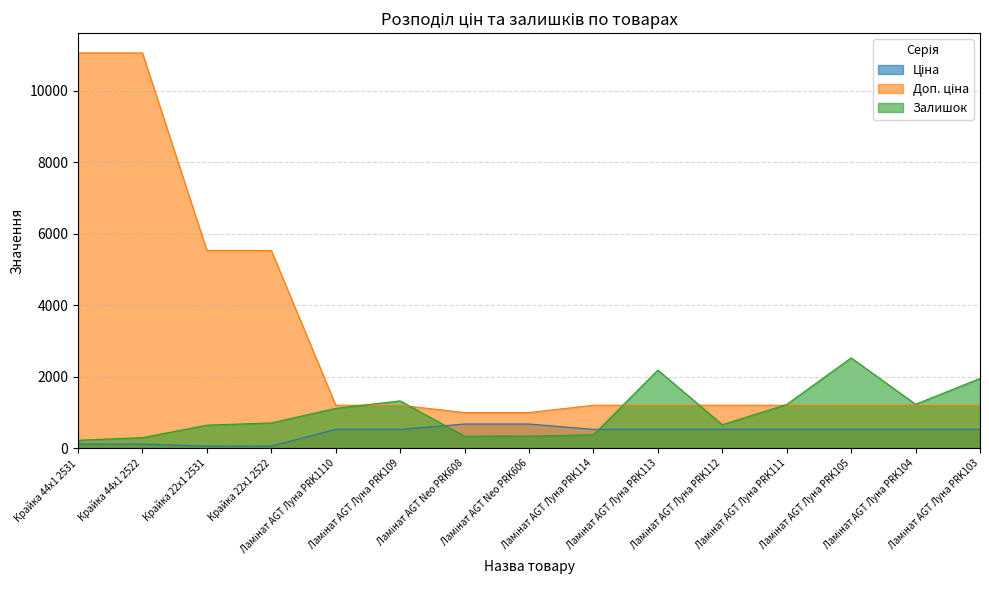

Rank the series by their maximum value, from lowest to highest.

Ціна, Залишок, Доп. ціна